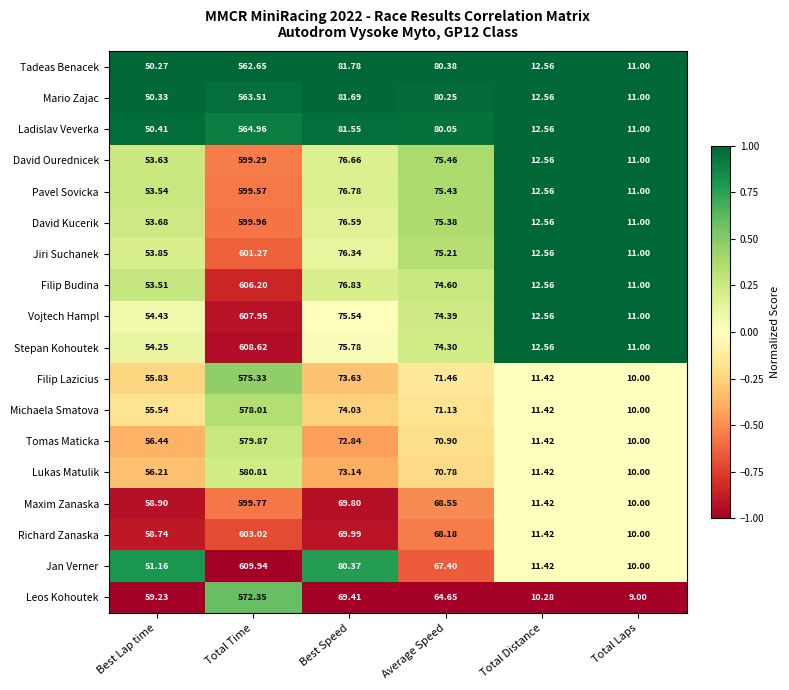

At which label is Maxim Zanaska closest to 304?

Best Speed